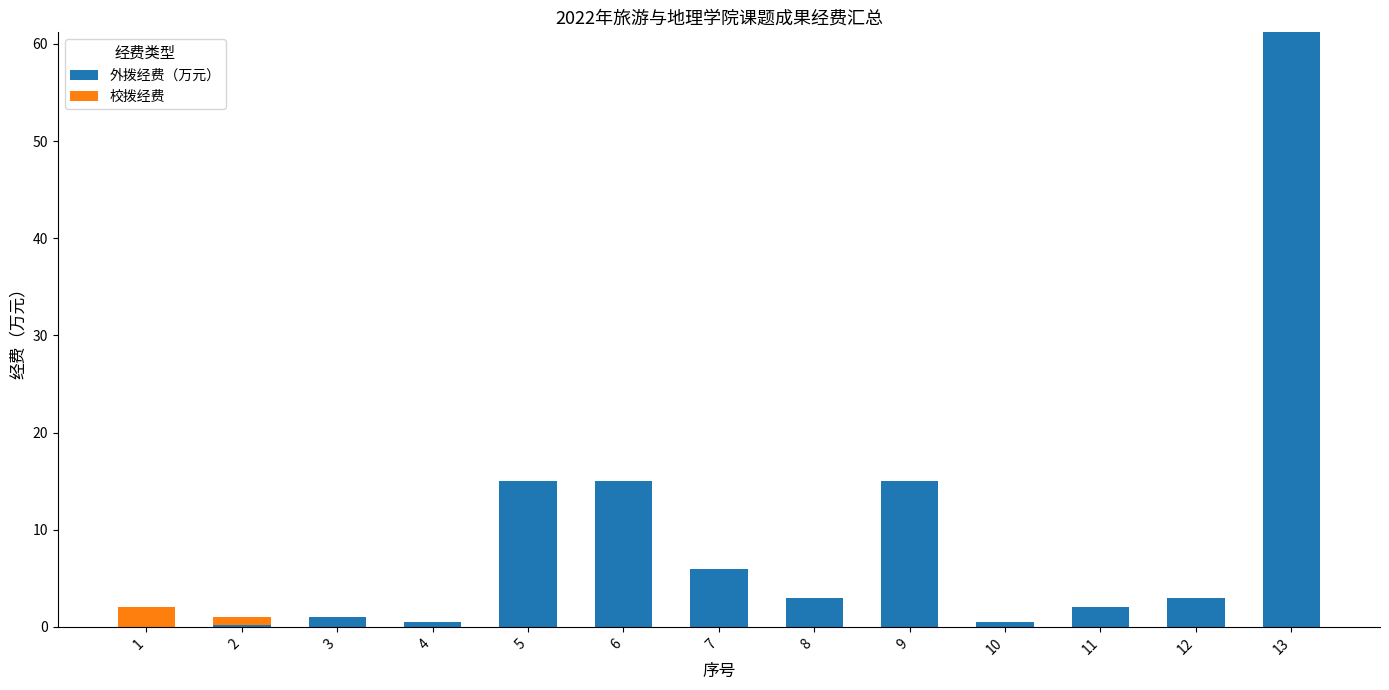

True or false: 外拨经费（万元） has a value of 23.5 at 6.

False